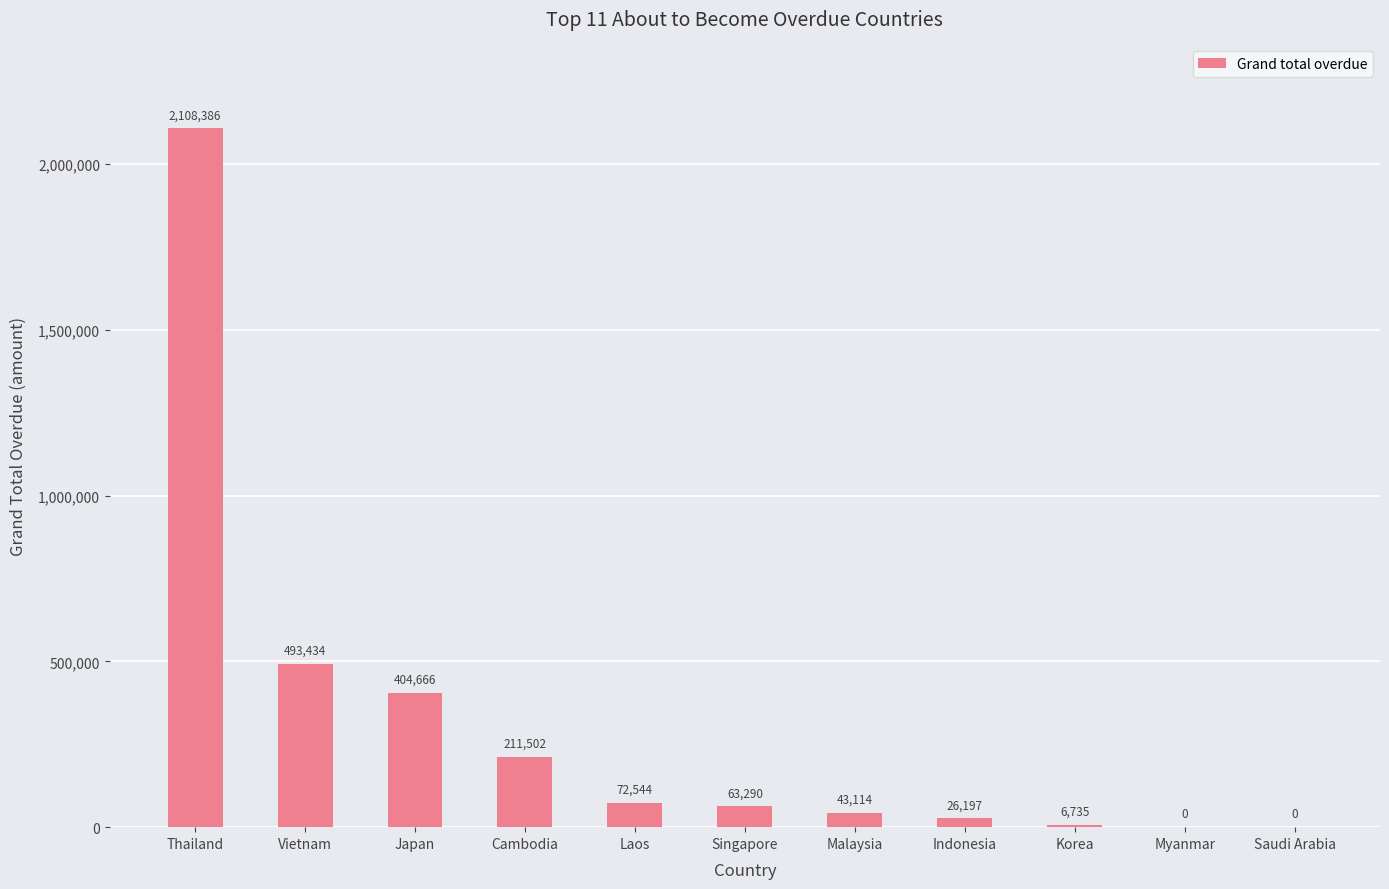

Count the number of values greater than 63289.

6